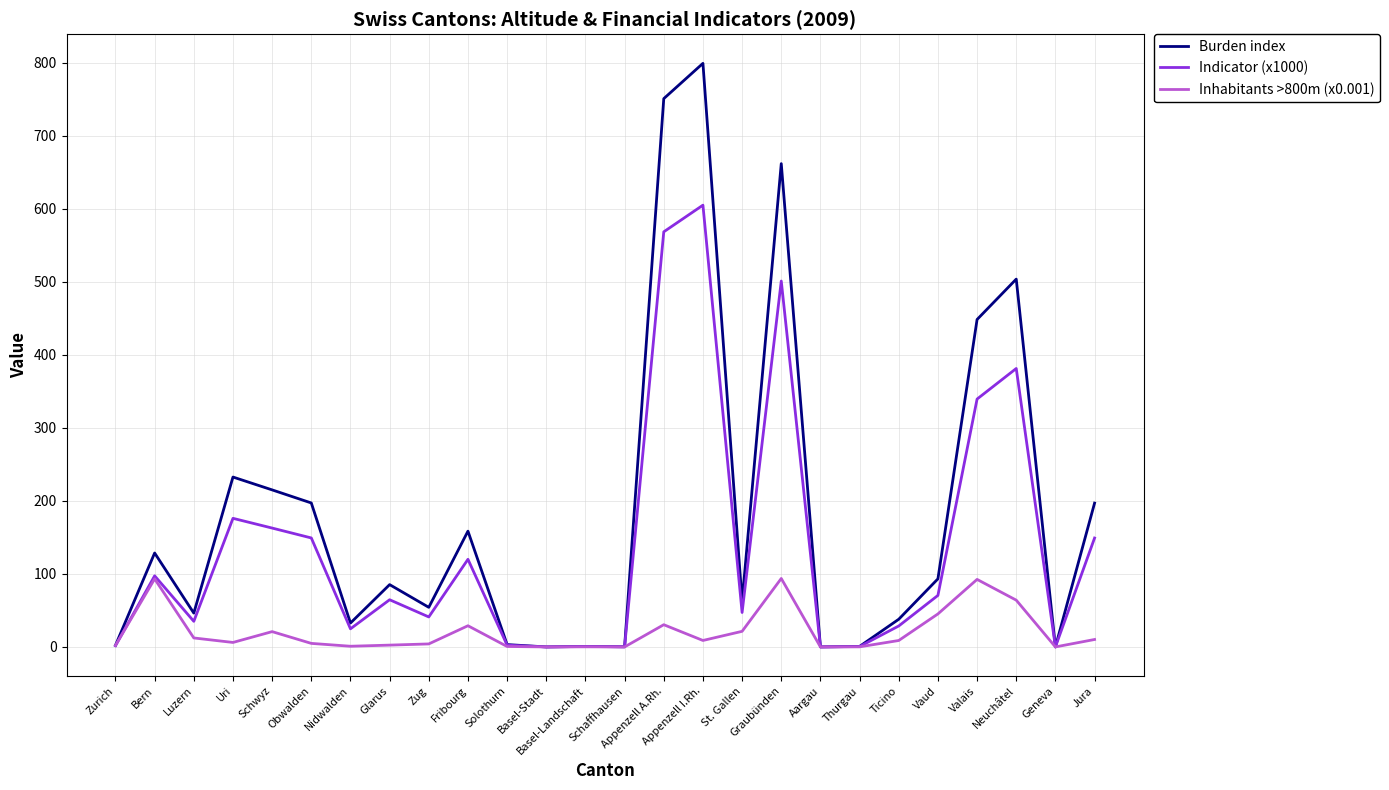

Where does the Burden index series first go above 85?

Bern